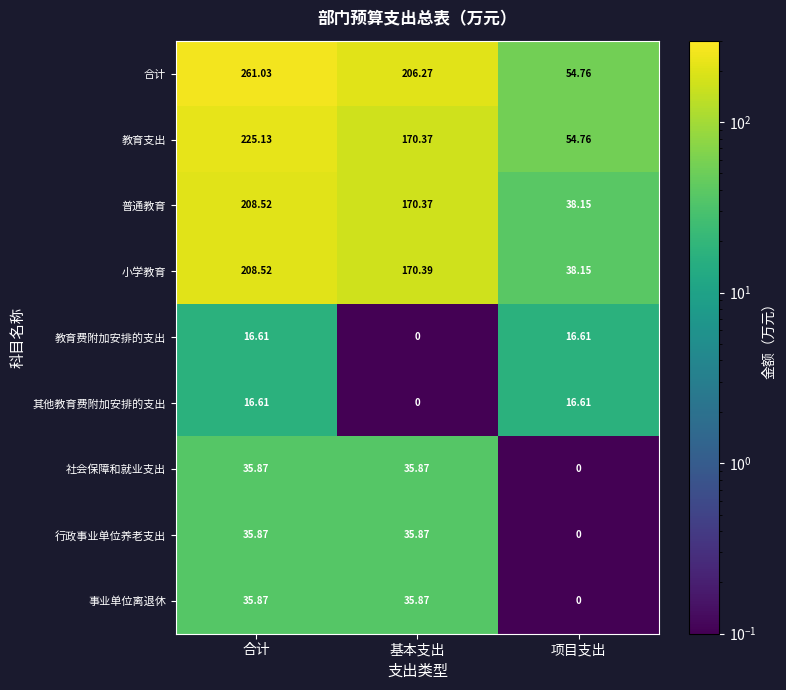

At which label does 合计 reach its minimum?

项目支出